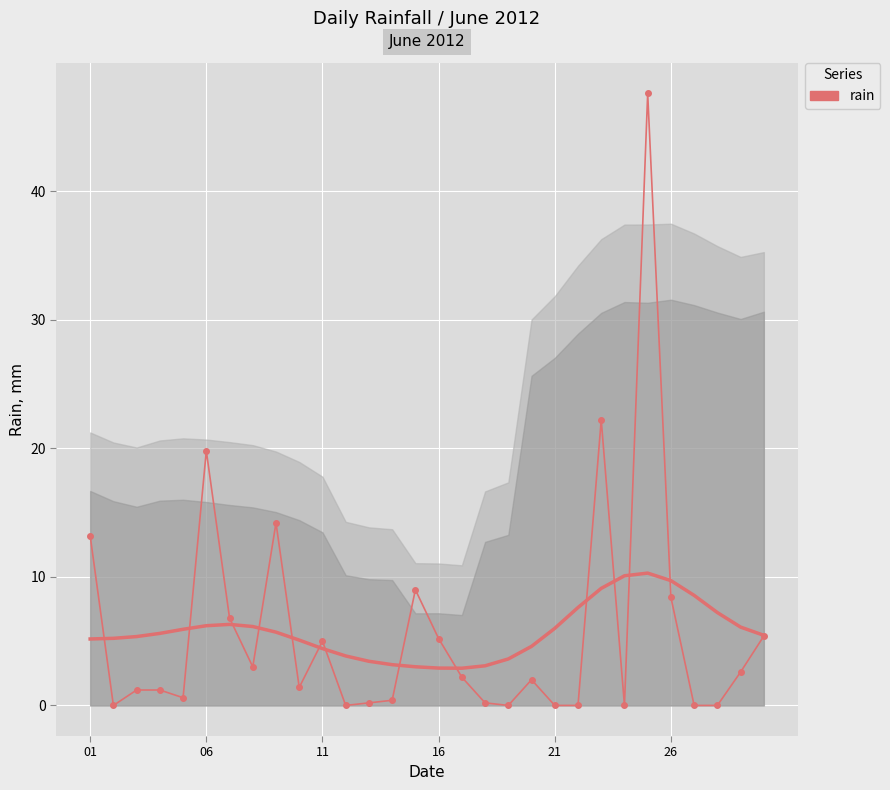

How many positive values are there?

22